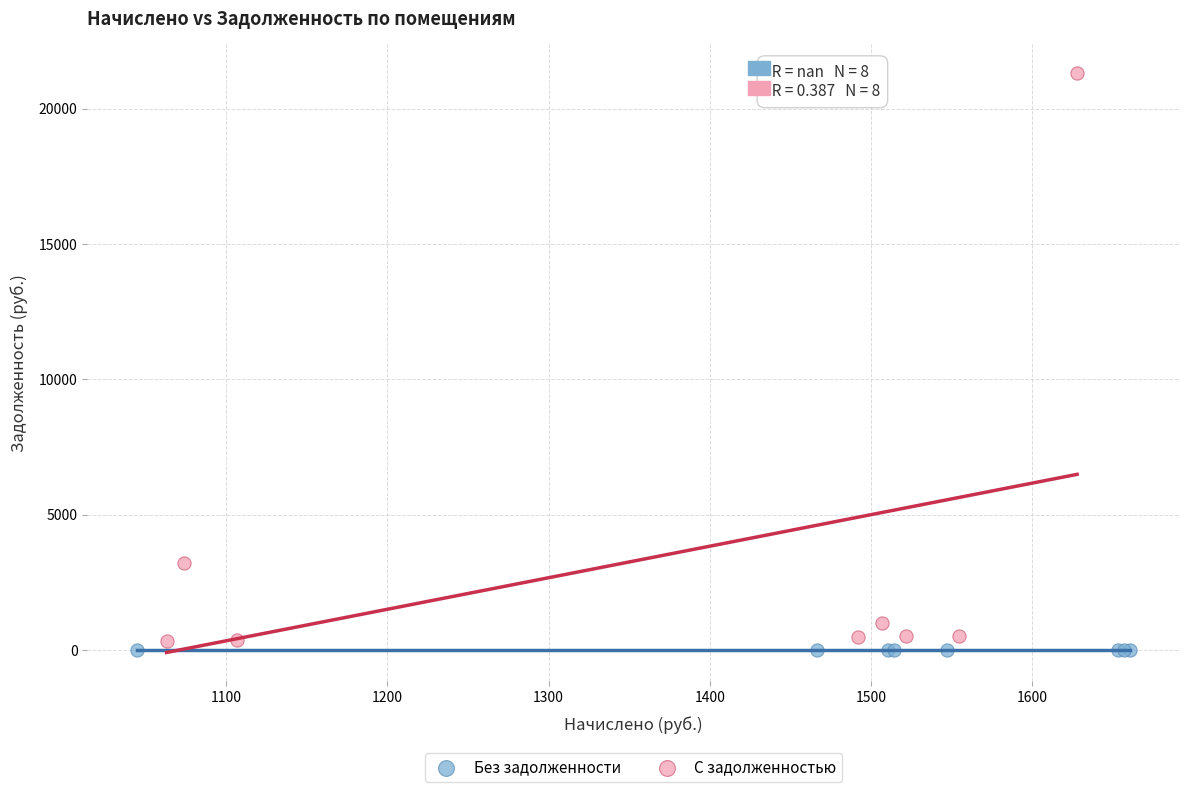

Which series reaches the minimum Y coordinate?

Без задолженности